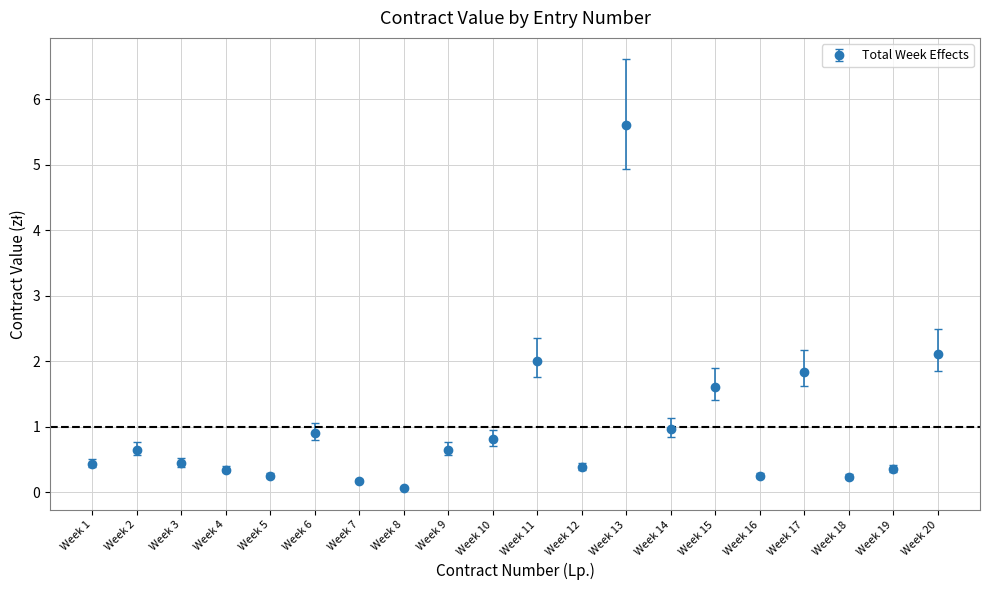

What is the ratio of the value at Week 15 to the value at Week 20?

0.8